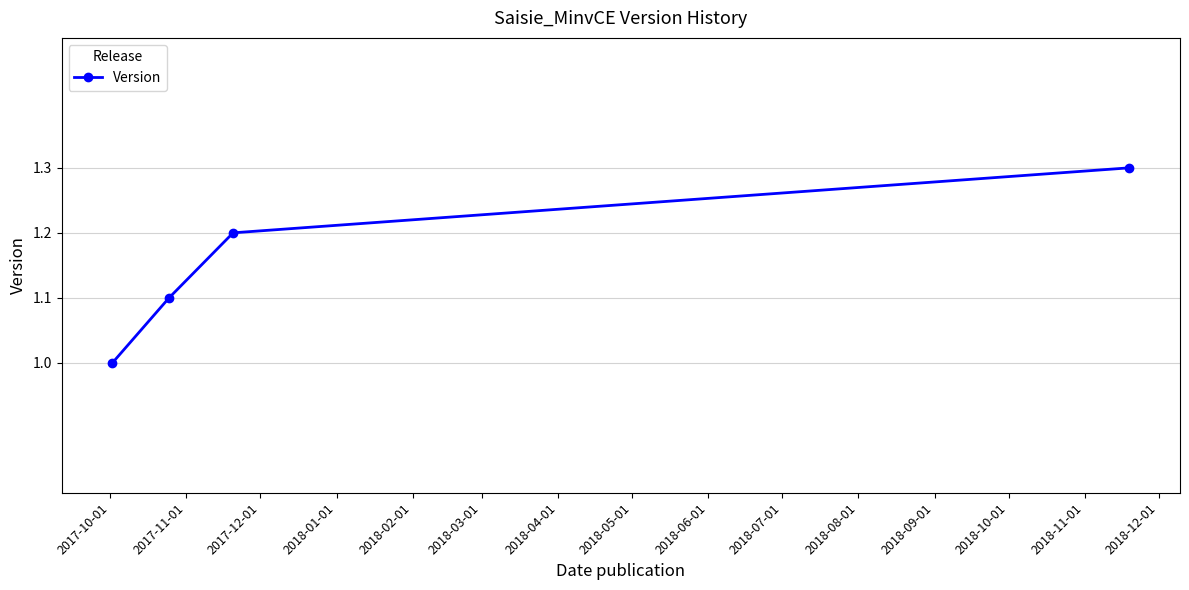

True or false: the data has more than 2 interior local peaks.

False